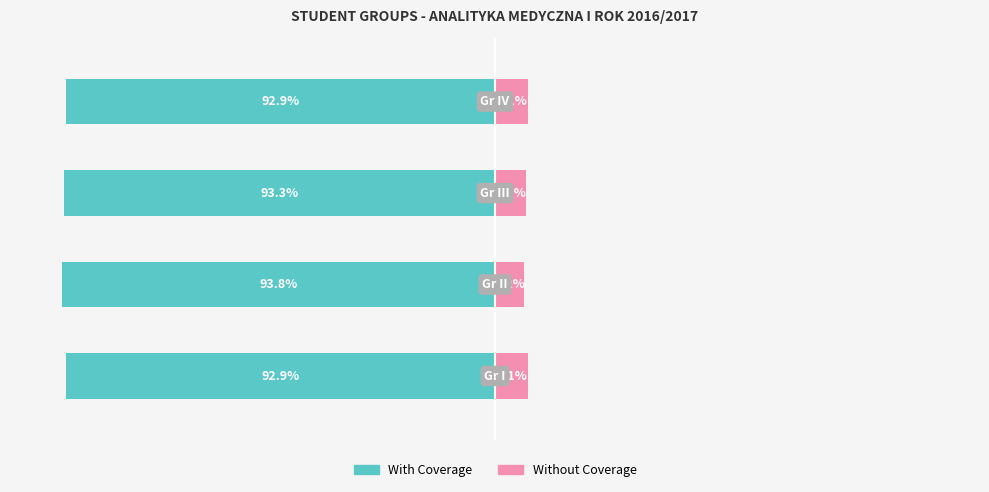

Reading left to right, transcribe all the data shown in this chart.

With Coverage: 0=-92.9	1=-93.8	2=-93.3	3=-92.9
Without Coverage: 0=7.1	1=6.2	2=6.7	3=7.1